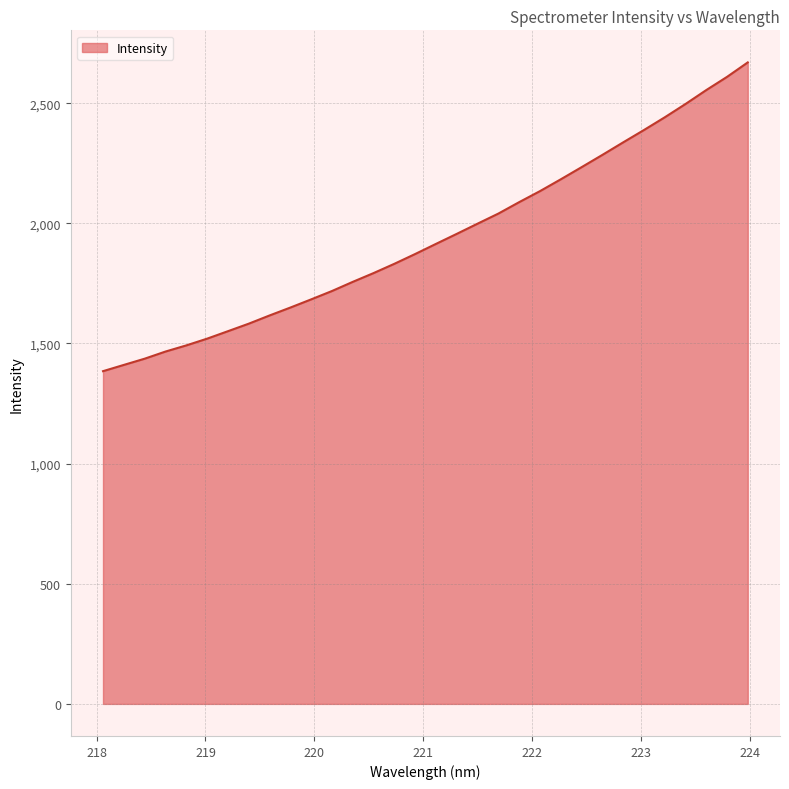

Does the chart display data point markers on the line(s)?

No